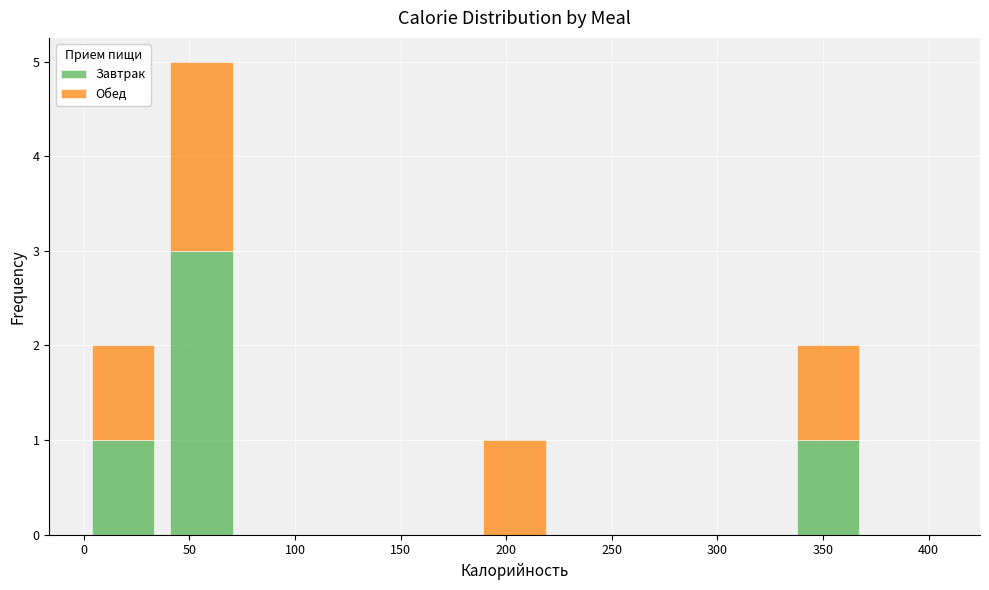

What is the total height of the stacked bar covering 0 to 35 on the x-axis? Neither the bar edges nor the heights are printed on the chart, so give them approximately, as read against the axes.

2